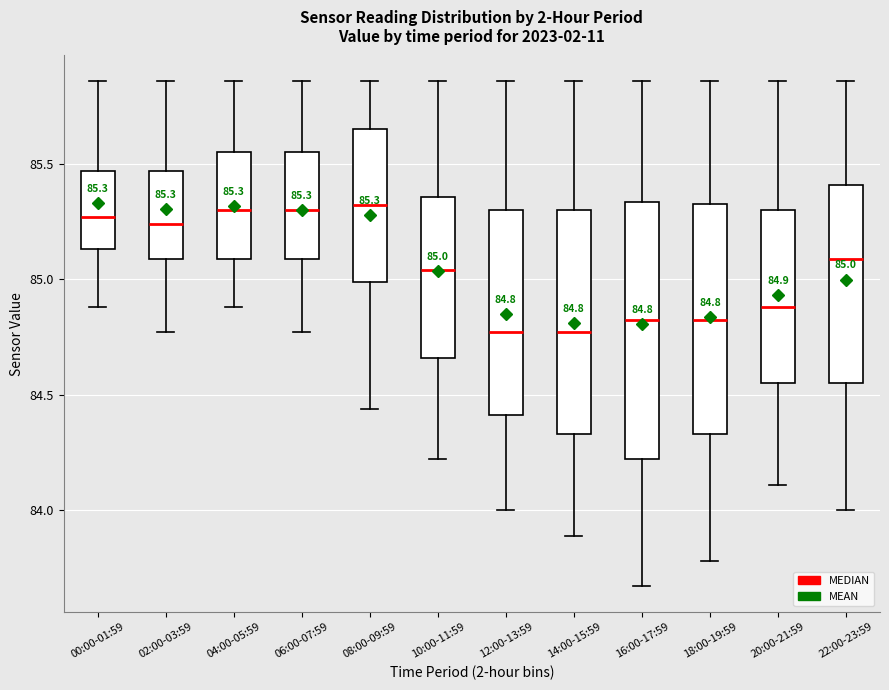

Comparing the boxes themselves (not the whiskers), which one is the tallest?

16:00-17:59